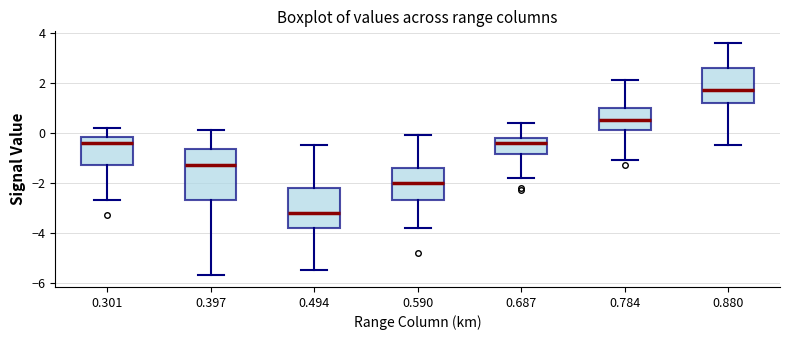

Which box has the lowest median line?

0.494